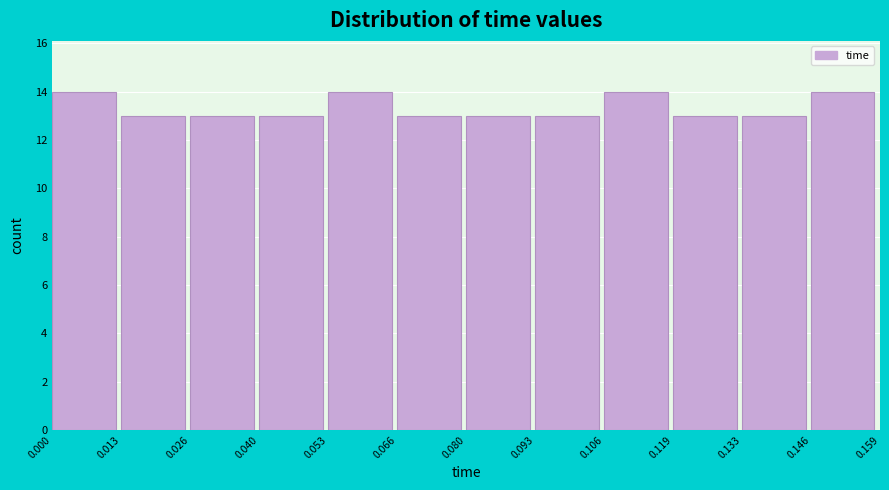

Reading left to right, transcribe this chart: for each bar, give the range it covers on the x-axis and its height. The values are not printed on the chart, so give them approximately, as read against the axis.

0.000 to 0.013: 14
0.013 to 0.026: 13
0.026 to 0.040: 13
0.040 to 0.053: 13
0.053 to 0.066: 14
0.066 to 0.080: 13
0.080 to 0.093: 13
0.093 to 0.106: 13
0.106 to 0.119: 14
0.119 to 0.133: 13
0.133 to 0.146: 13
0.146 to 0.159: 14